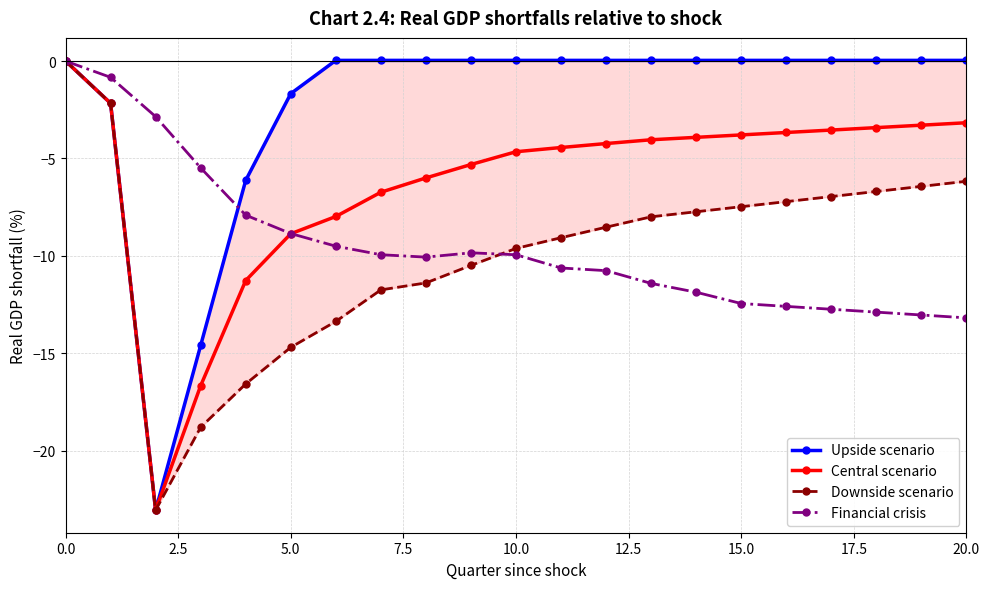

The Downside scenario series shows 0.0 at 0.0. True or false?

True